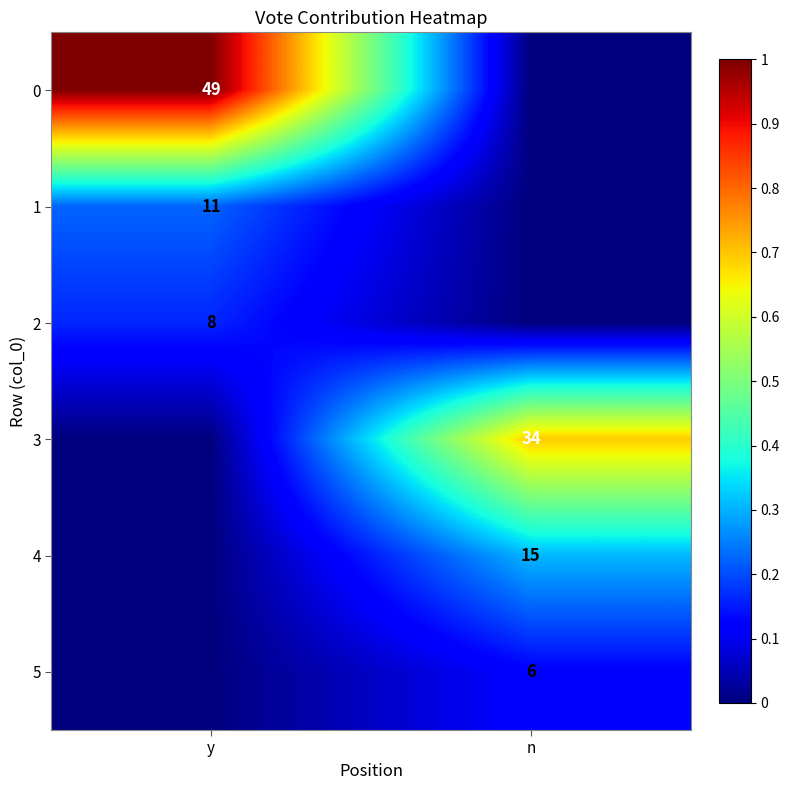

How many categories are shown in the chart?

2